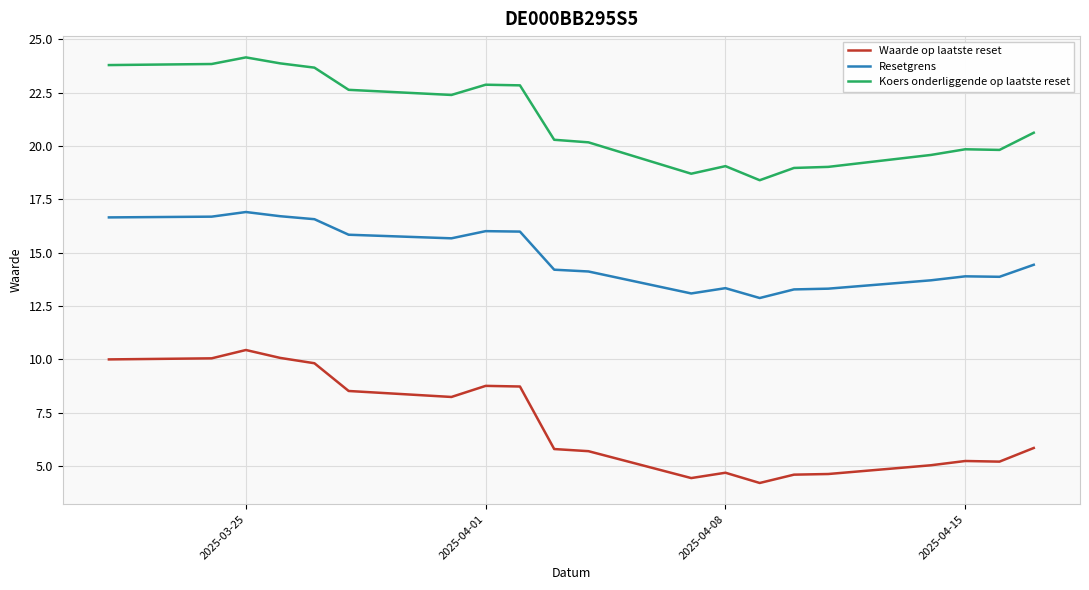

Which series has the widest spread of values?

Waarde op laatste reset